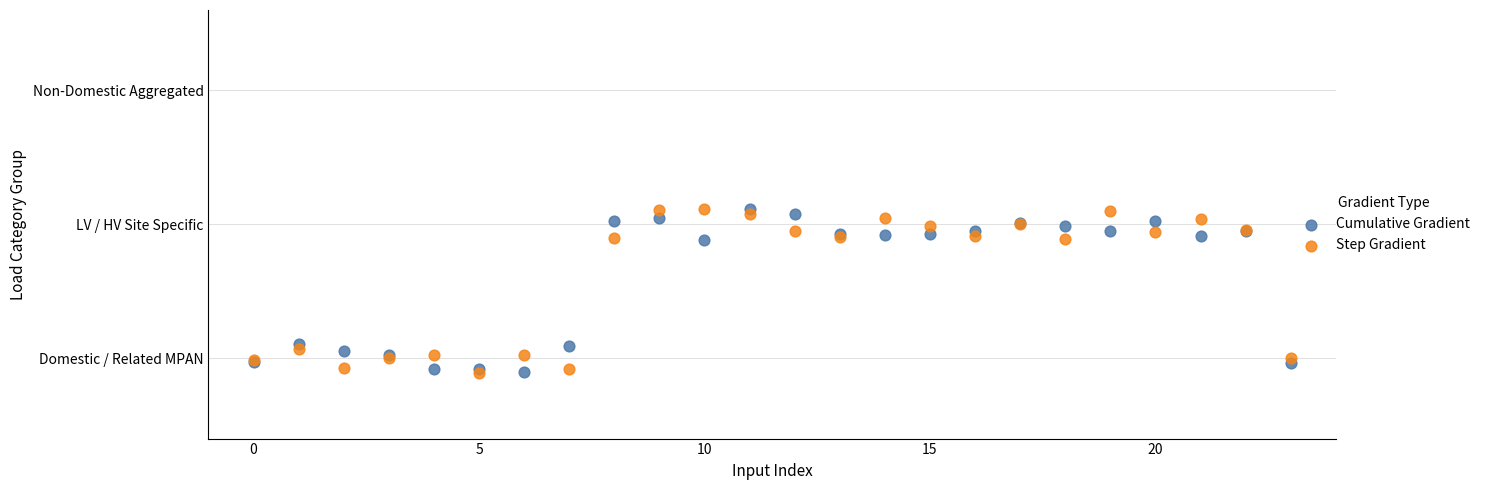

What are all the series names shown in the legend?

Cumulative Gradient, Step Gradient